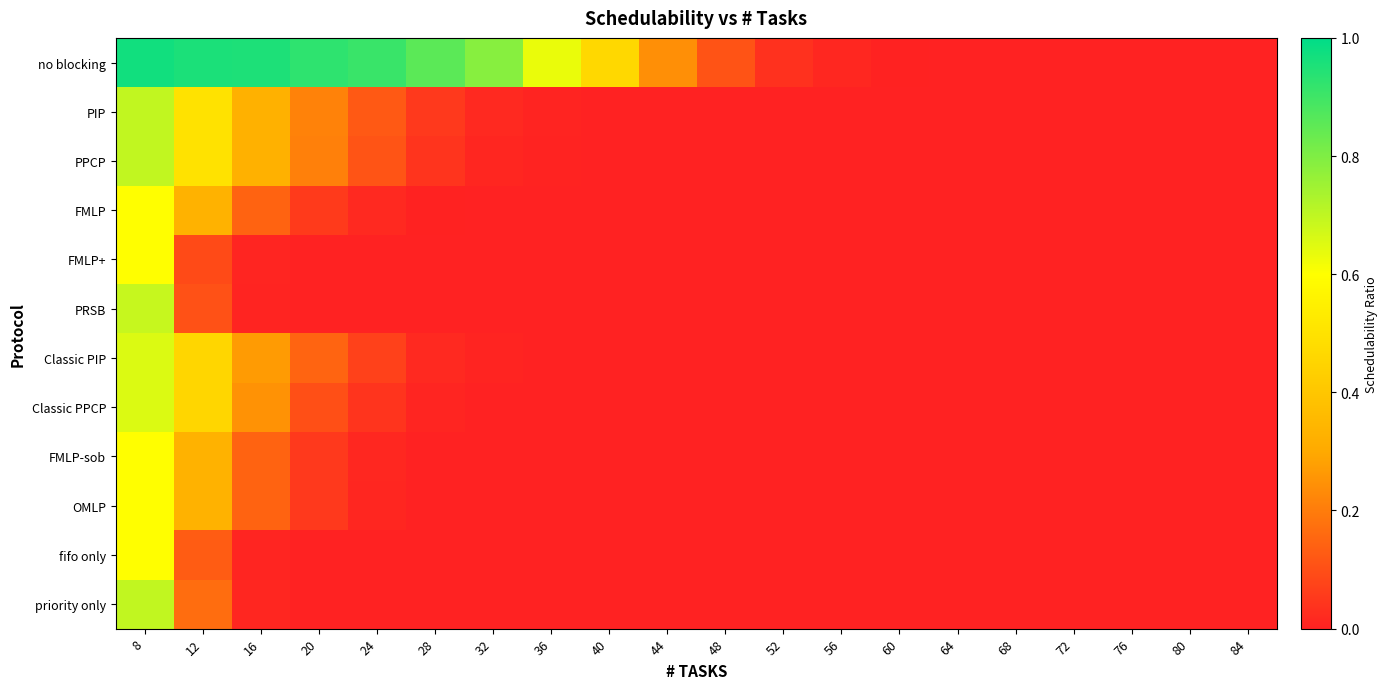

Between 16 and 44, which series saw the biggest shift?

no blocking